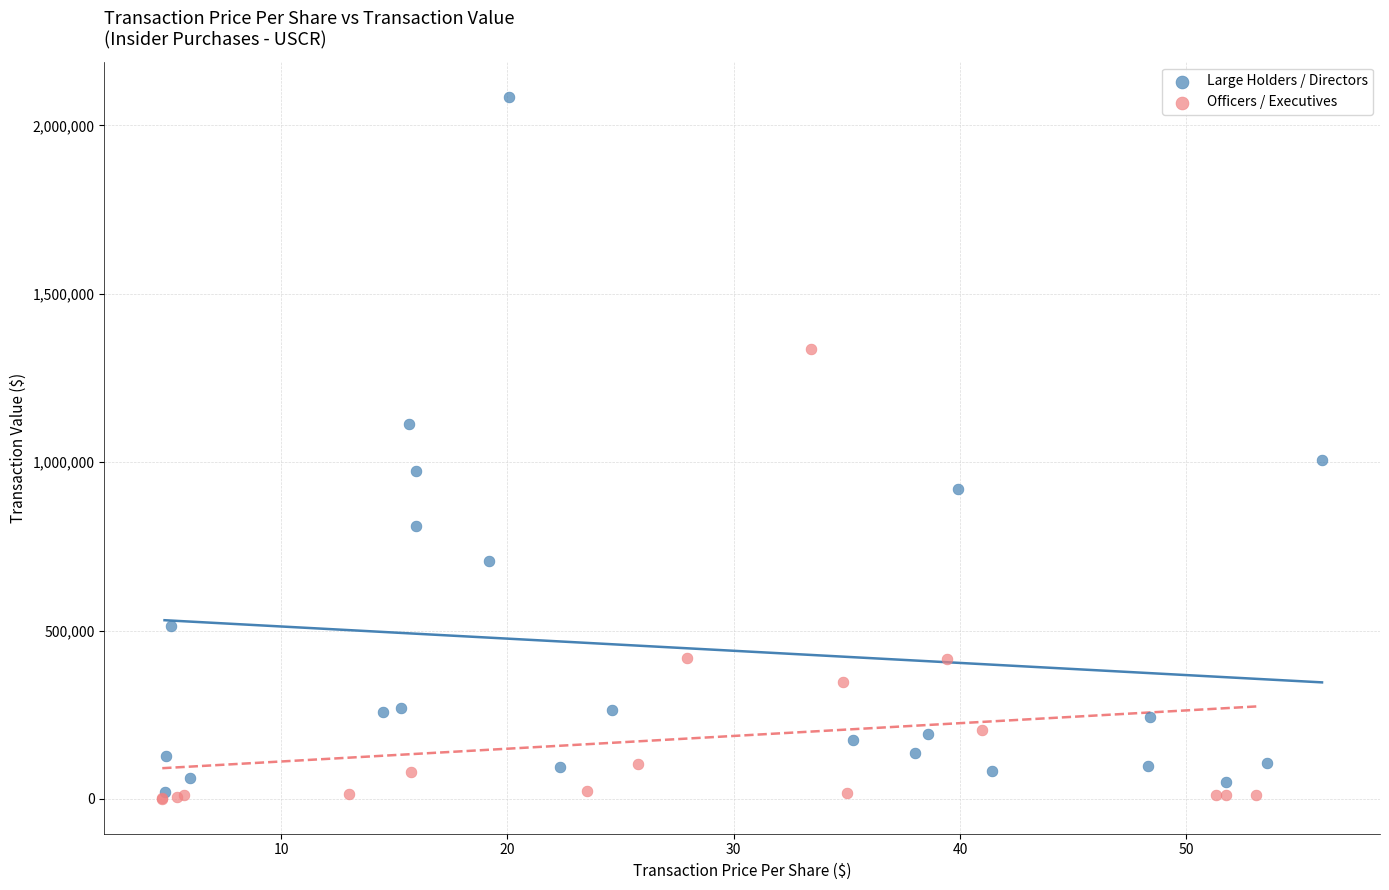

Which series has the largest Y range (max minus min)?

Large Holders / Directors